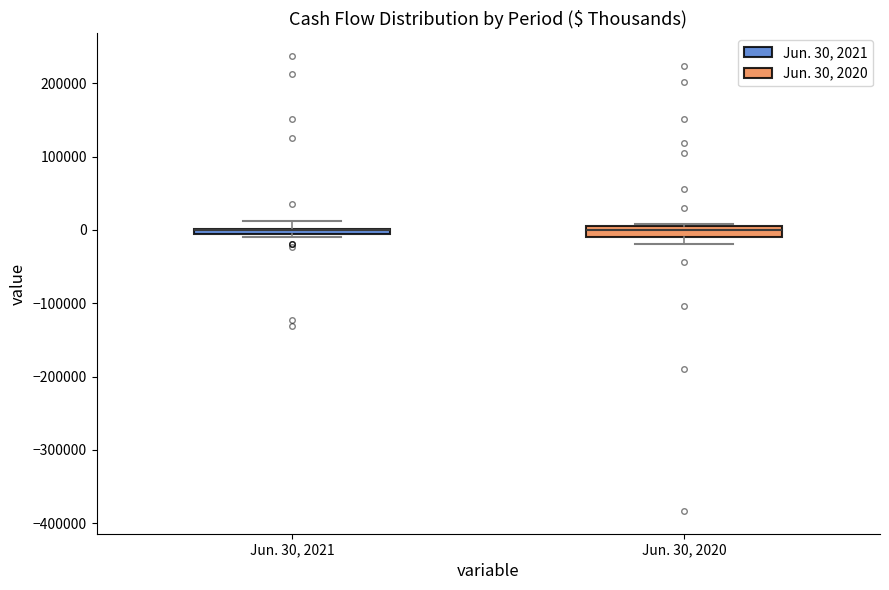

Where does the upper whisker of the box for Jun. 30, 2021 end on the y-axis? The values are not printed on the chart, so give them approximately, as read against the axis.

10000